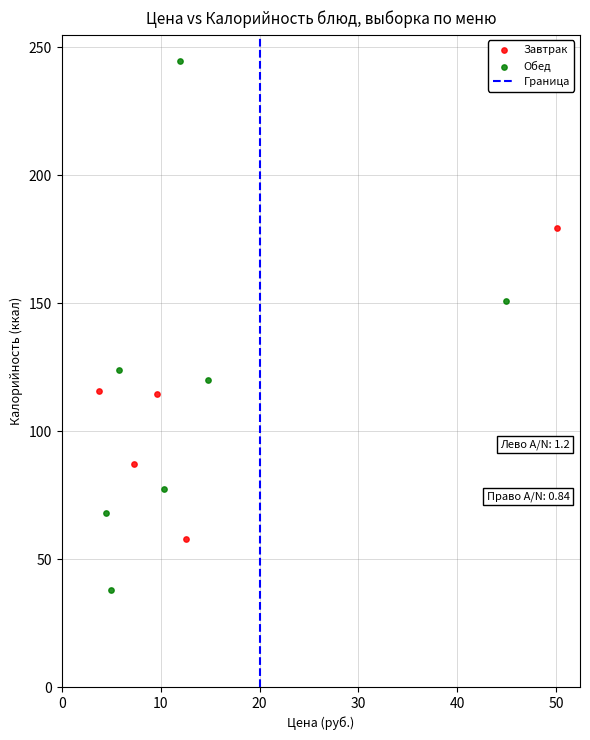

Which series reaches the minimum Y coordinate?

Обед